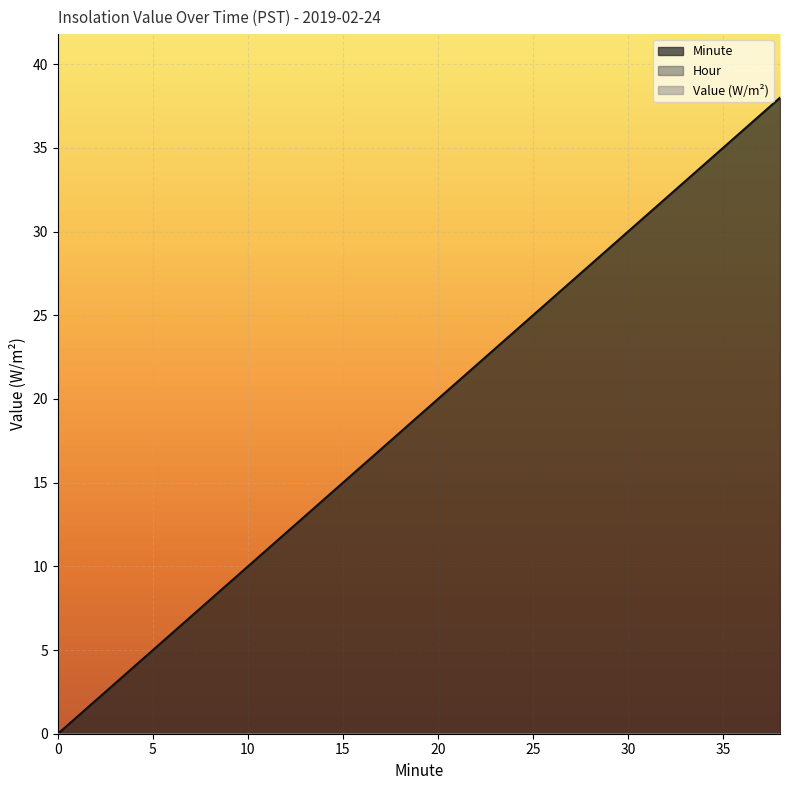

What is the total value across all series at 18?

18